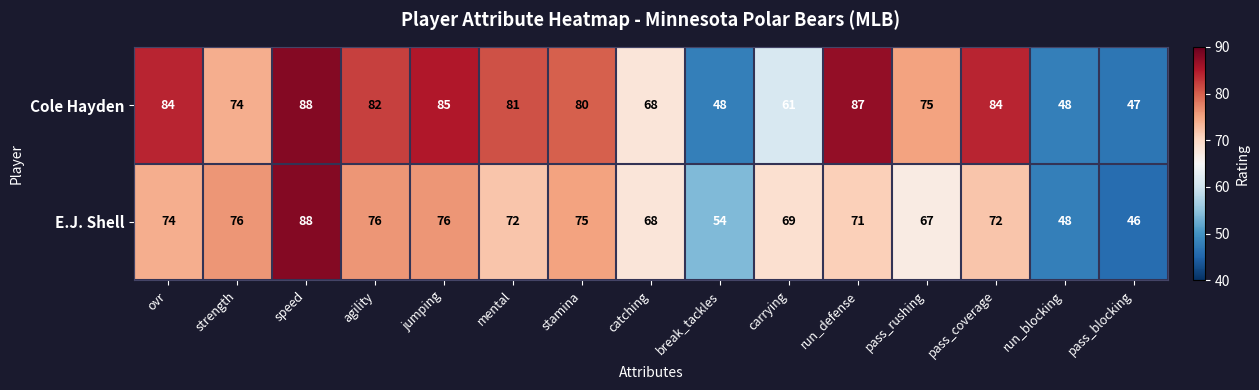

Rank the series at break_tackles from lowest to highest value.

Cole Hayden, E.J. Shell